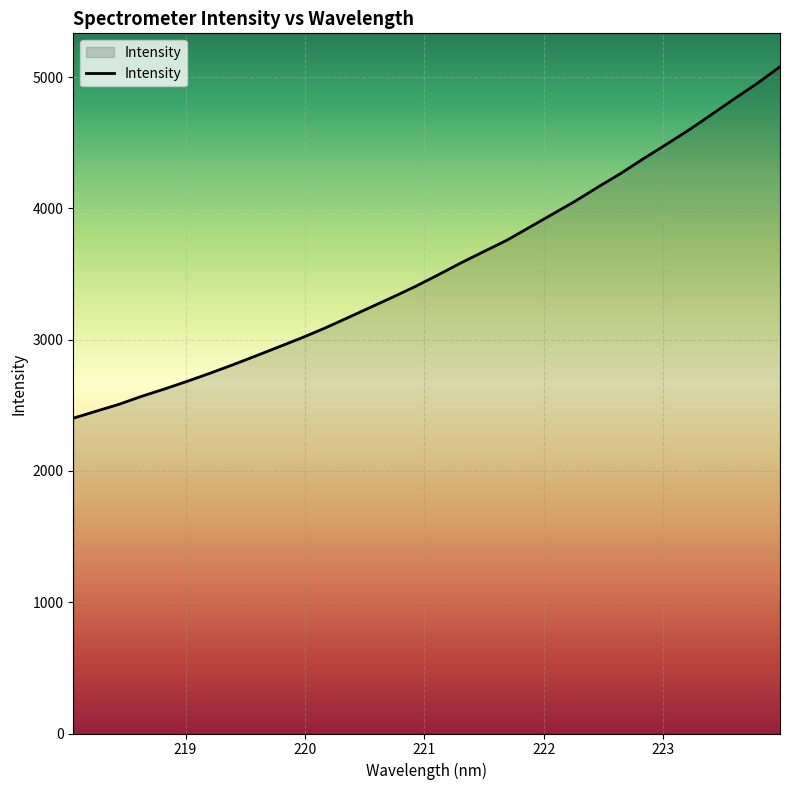

What is the difference between the maximum and minimum values?

2678.0